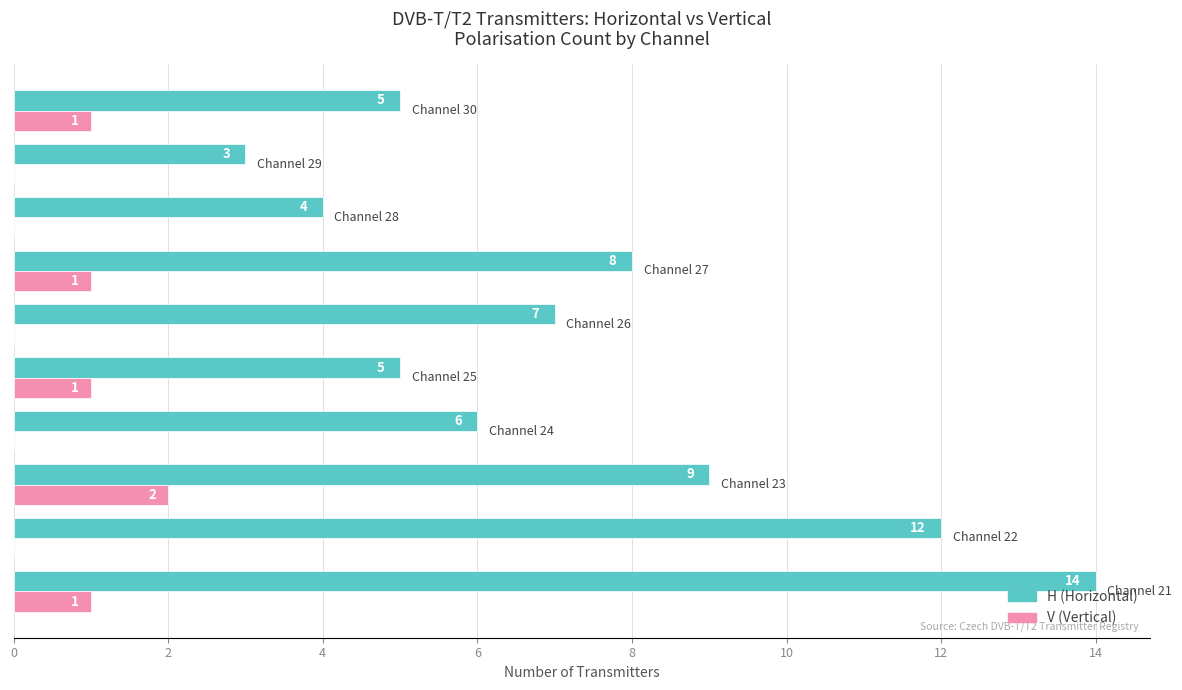

What is the sum of all H (Horizontal) values?

73